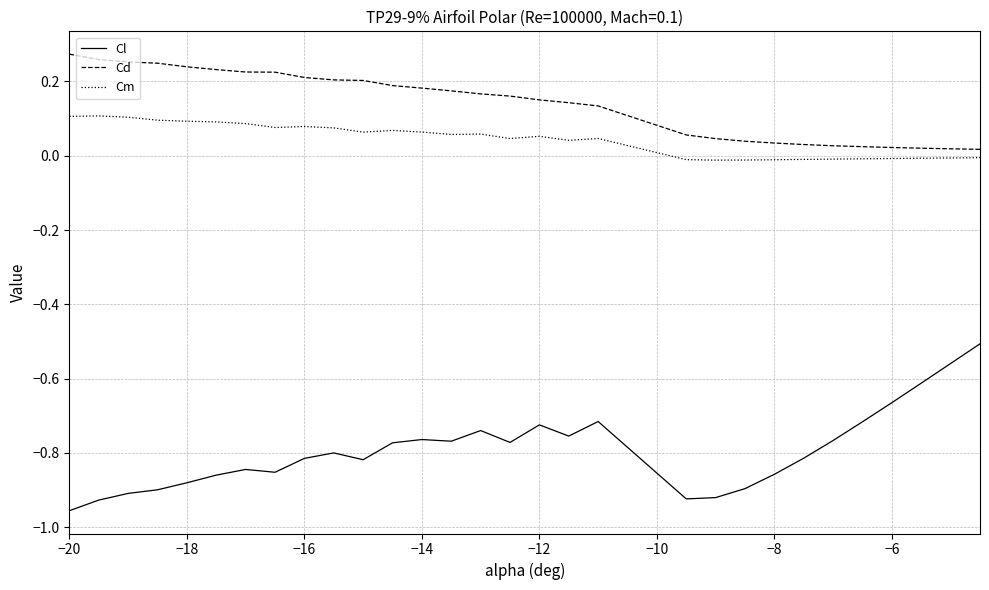

Which series has the largest range (max minus min)?

Cl